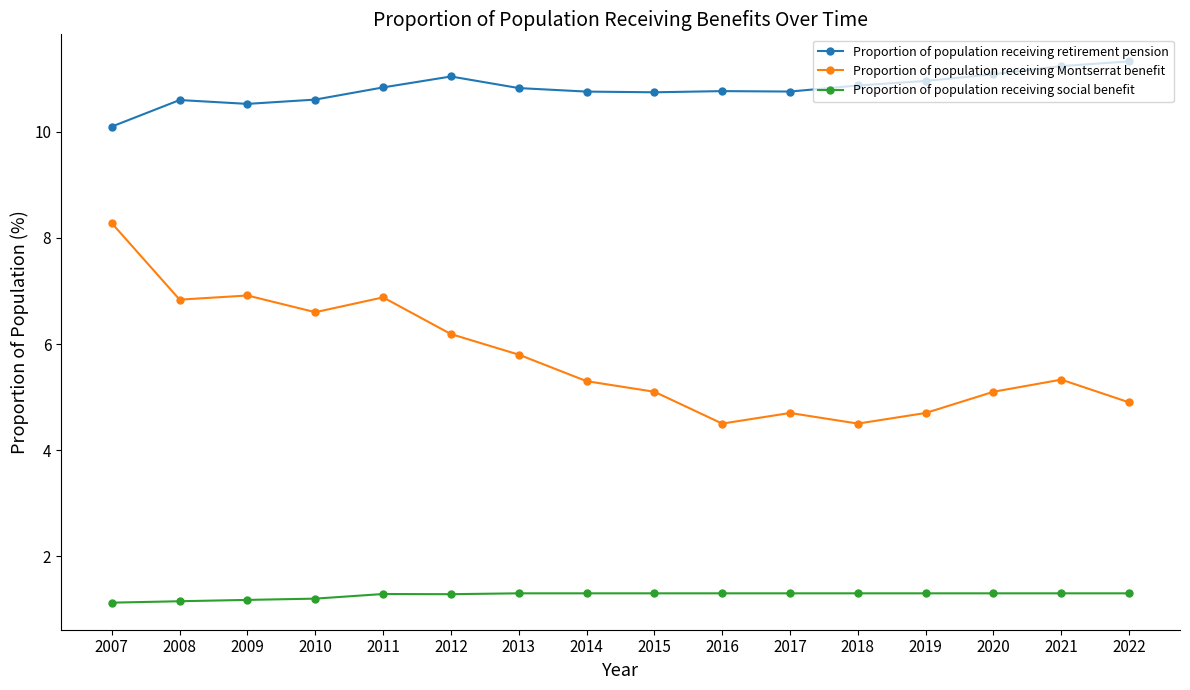

The value of Proportion of population receiving social benefit at 2013 is 1.3. True or false?

True